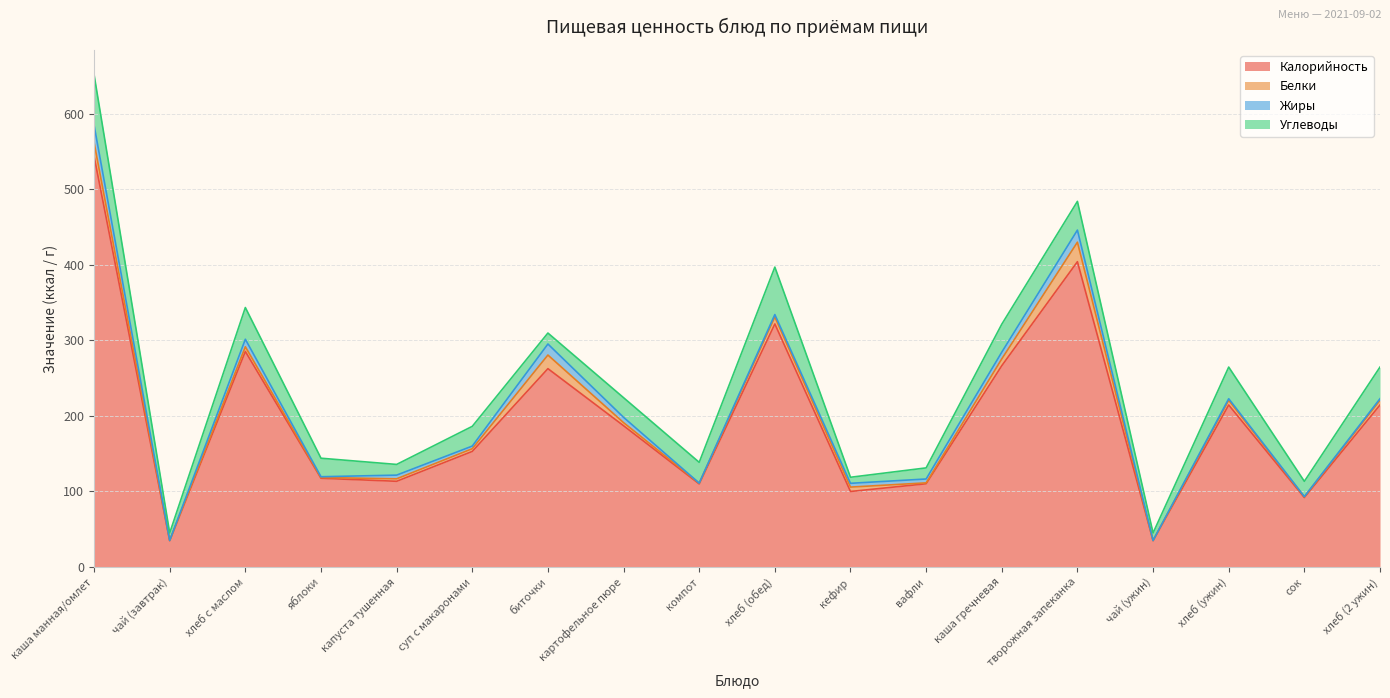

Which category has the lowest value in the Белки series?

чай (завтрак)